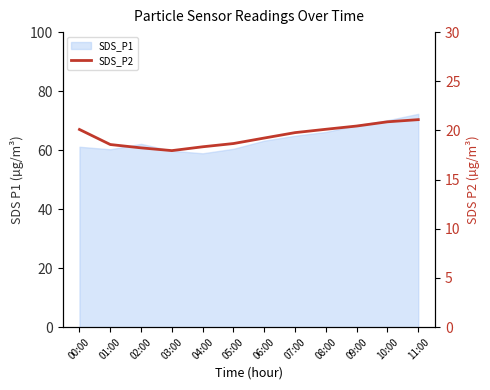

Between 02:00 and 08:00, which is larger?

08:00